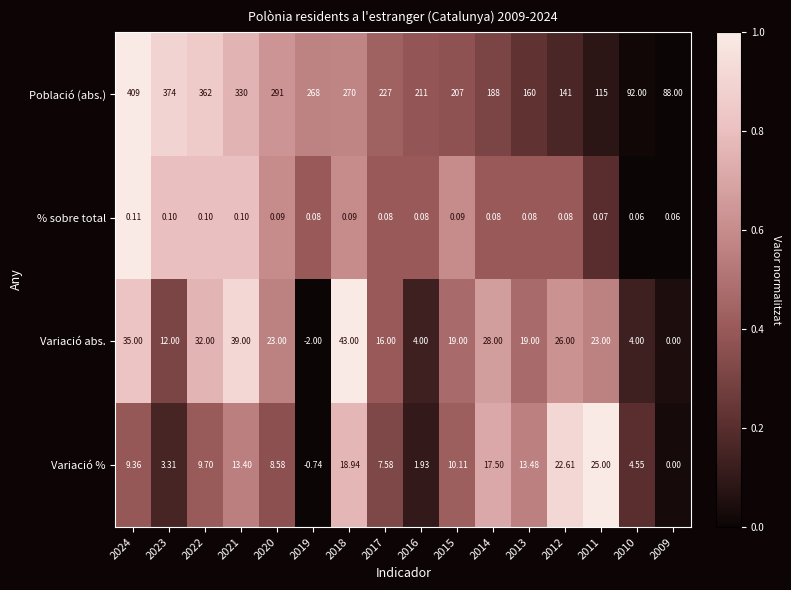

At which category is the sum across all series the highest?

2024